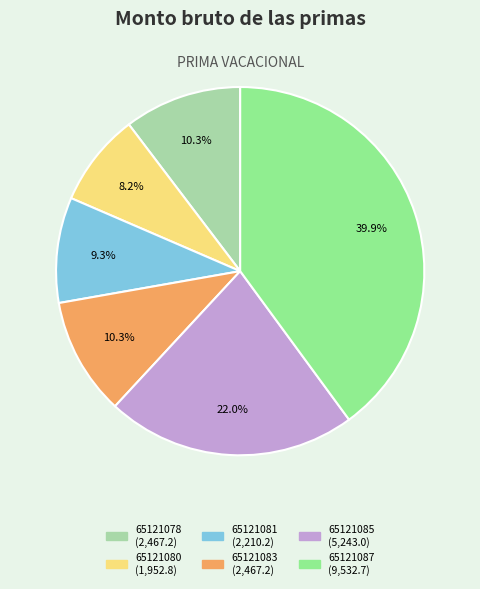

True or false: 65121081 accounts for 19% of the total.

False